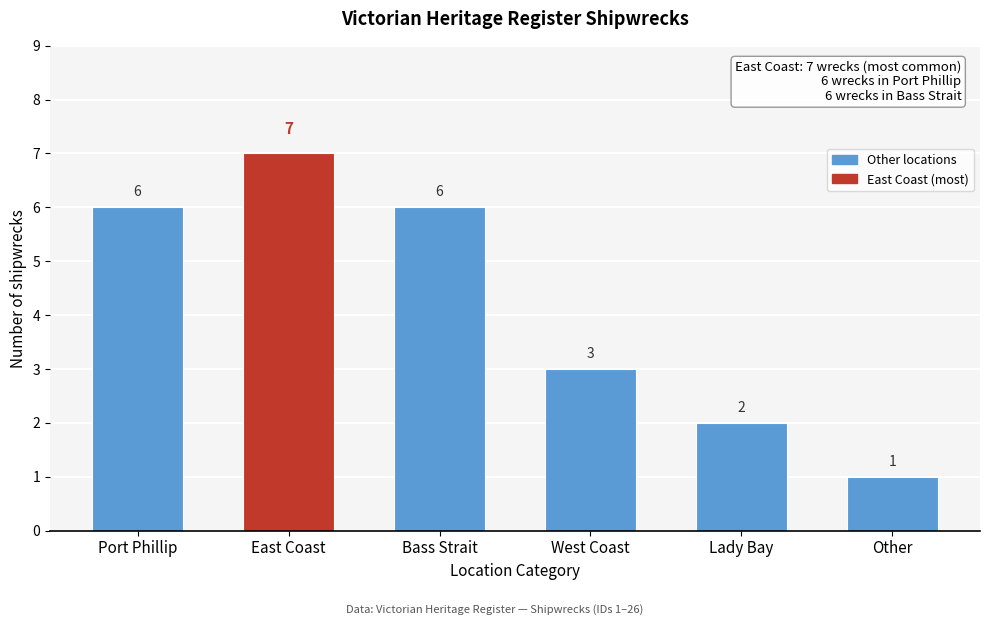

Reading right to left, transcribe all the data shown in this chart.

1	2	3	6	7	6